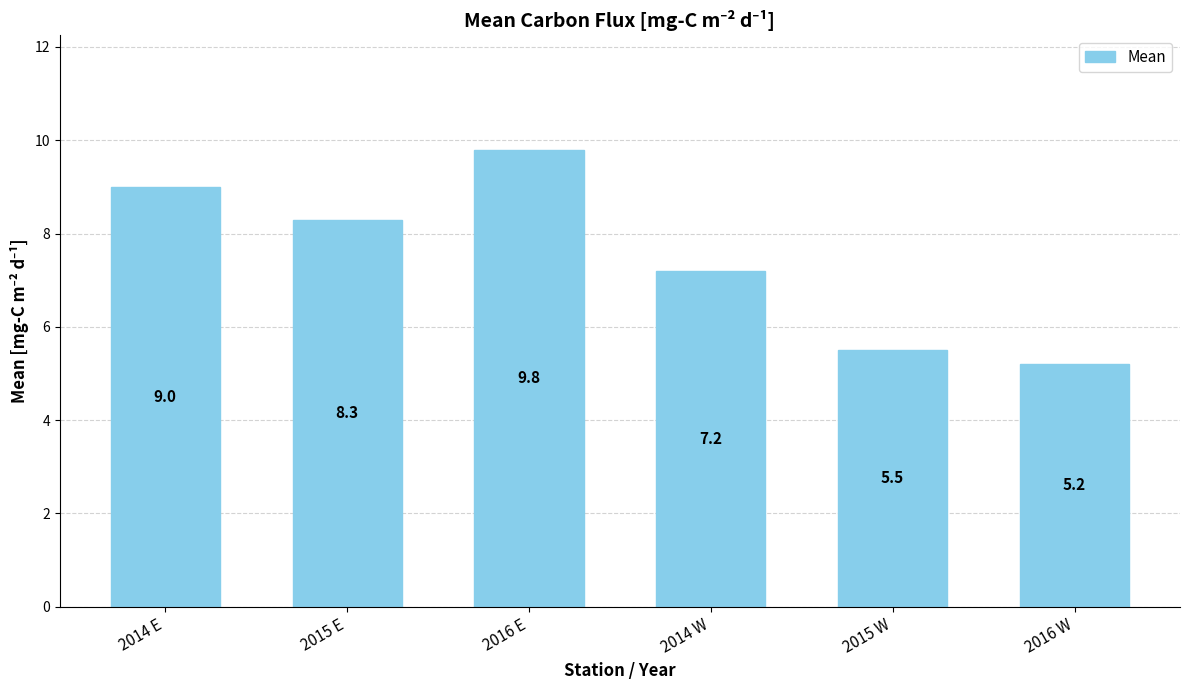

What is the label of the 5th bar from the right?

2015 E